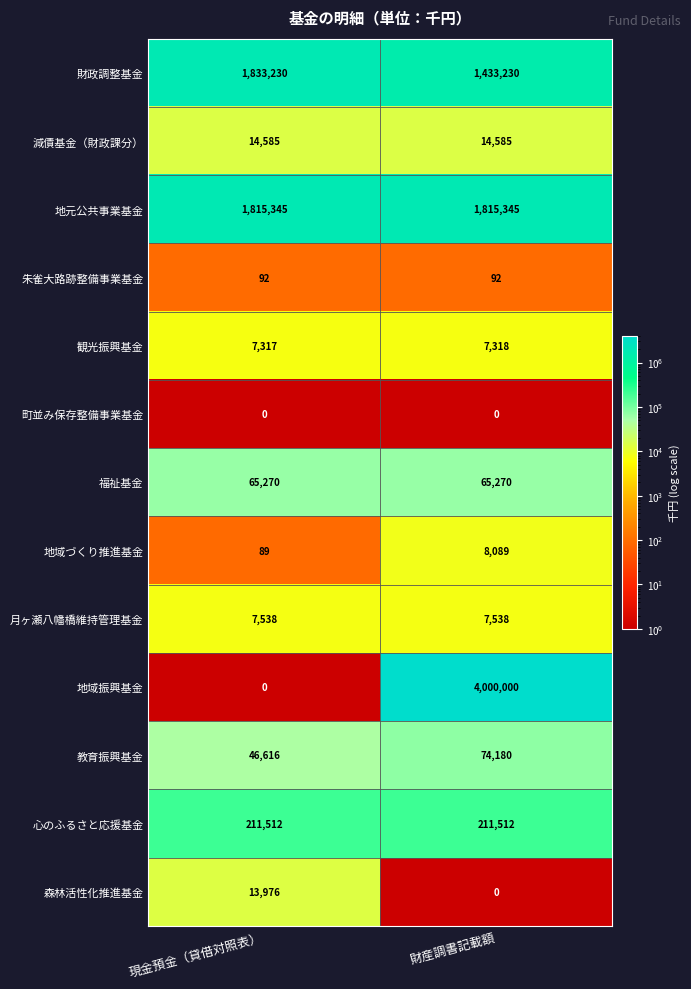

Reading right to left, transcribe all the data shown in this chart.

財政調整基金: 財産調書記載額=1433230	現金預金（貸借対照表）=1833230
減債基金（財政課分）: 財産調書記載額=14585	現金預金（貸借対照表）=14585
地元公共事業基金: 財産調書記載額=1815345	現金預金（貸借対照表）=1815345
朱雀大路跡整備事業基金: 財産調書記載額=92	現金預金（貸借対照表）=92
観光振興基金: 財産調書記載額=7318	現金預金（貸借対照表）=7317
町並み保存整備事業基金: 財産調書記載額=0	現金預金（貸借対照表）=0
福祉基金: 財産調書記載額=65270	現金預金（貸借対照表）=65270
地域づくり推進基金: 財産調書記載額=8089	現金預金（貸借対照表）=89
月ヶ瀬八幡橋維持管理基金: 財産調書記載額=7538	現金預金（貸借対照表）=7538
地域振興基金: 財産調書記載額=4000000	現金預金（貸借対照表）=0
教育振興基金: 財産調書記載額=74180	現金預金（貸借対照表）=46616
心のふるさと応援基金: 財産調書記載額=211512	現金預金（貸借対照表）=211512
森林活性化推進基金: 財産調書記載額=0	現金預金（貸借対照表）=13976